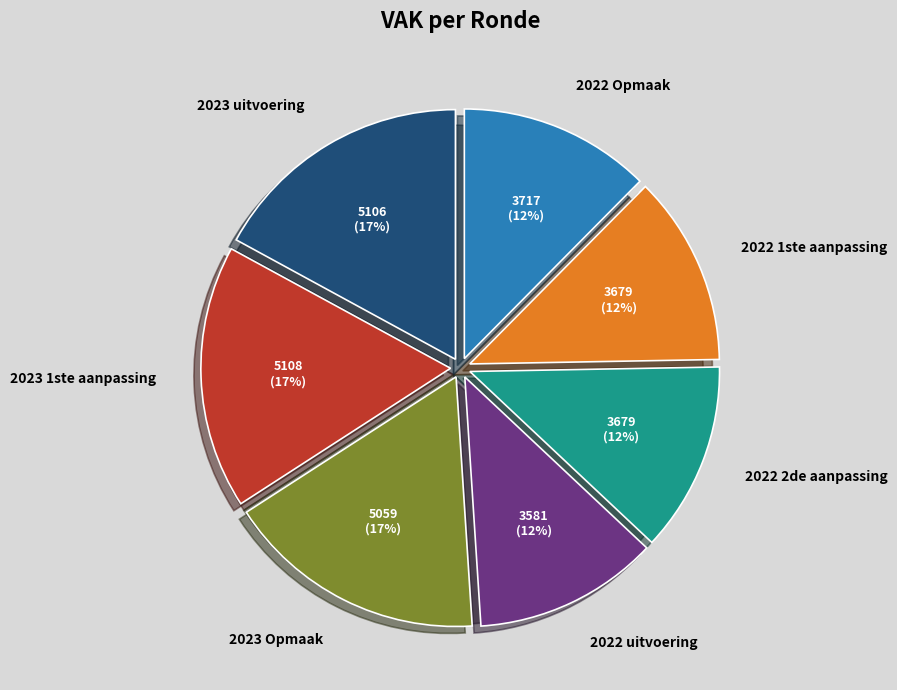

Is 2023 1ste aanpassing the majority of the pie?

No